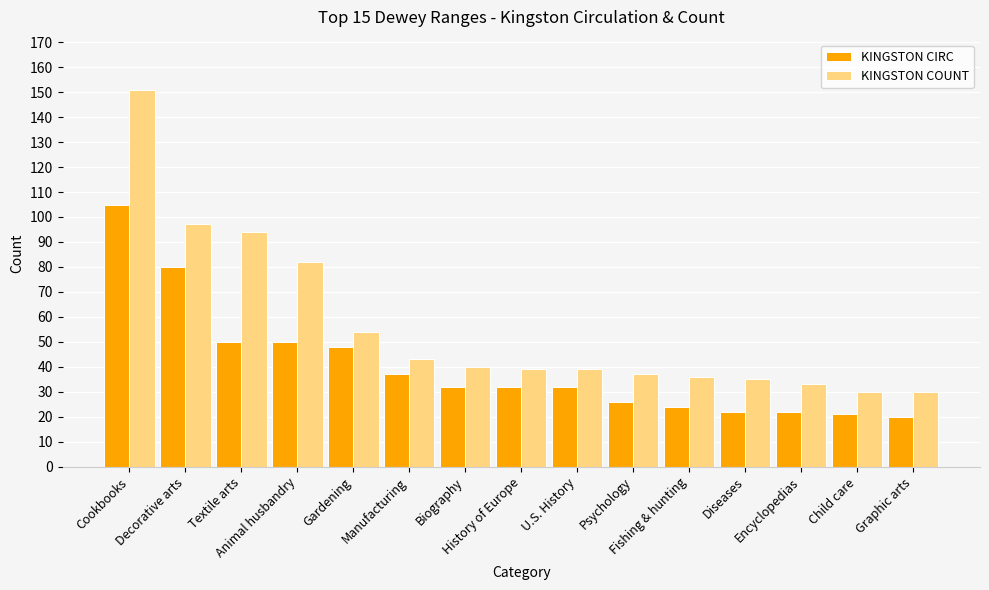

Are the bars grouped side by side (vs. stacked)?

Yes